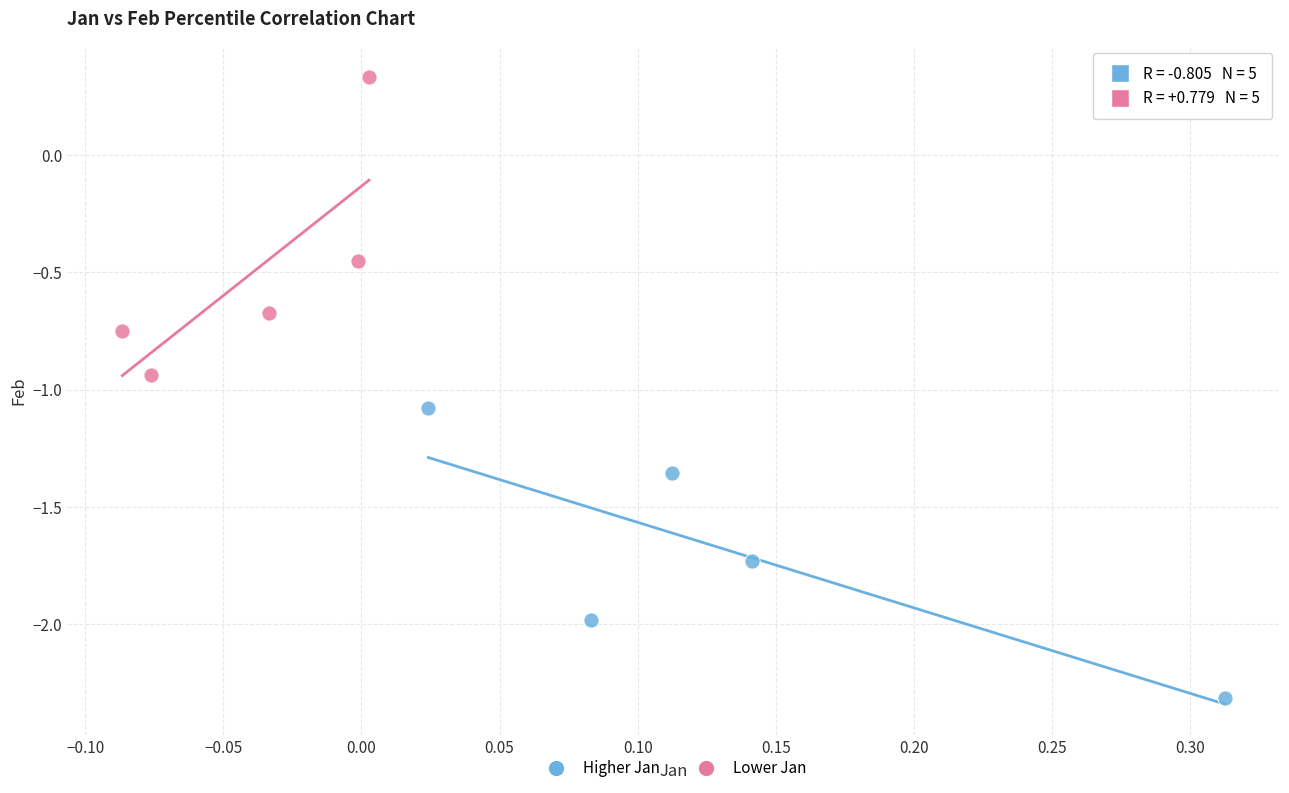

Which series reaches the maximum Y coordinate?

Lower Jan